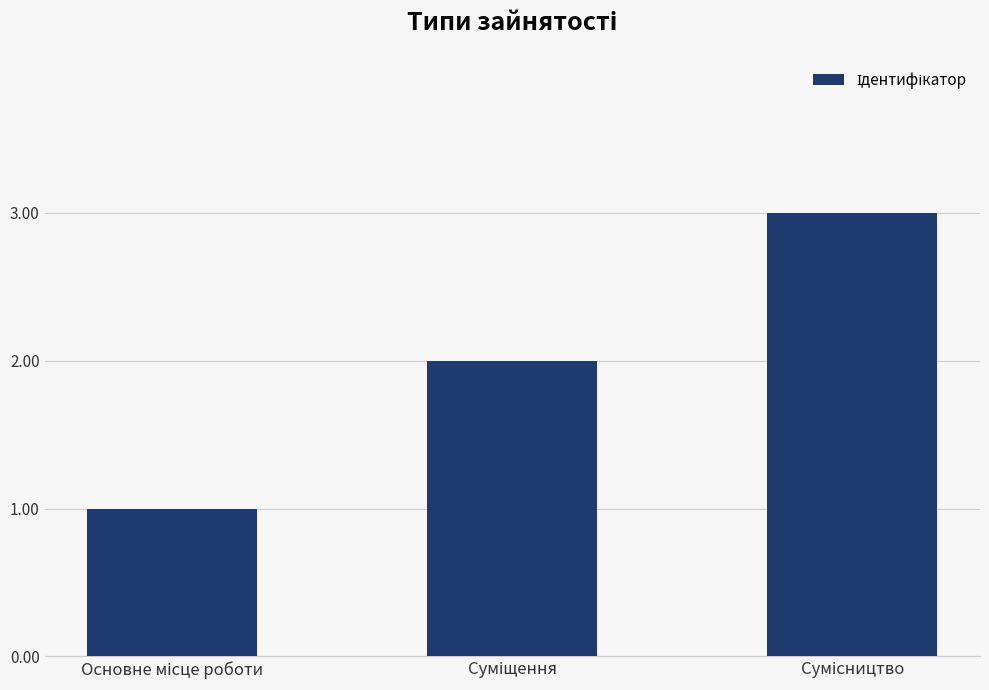

What is the sum of all values?

6